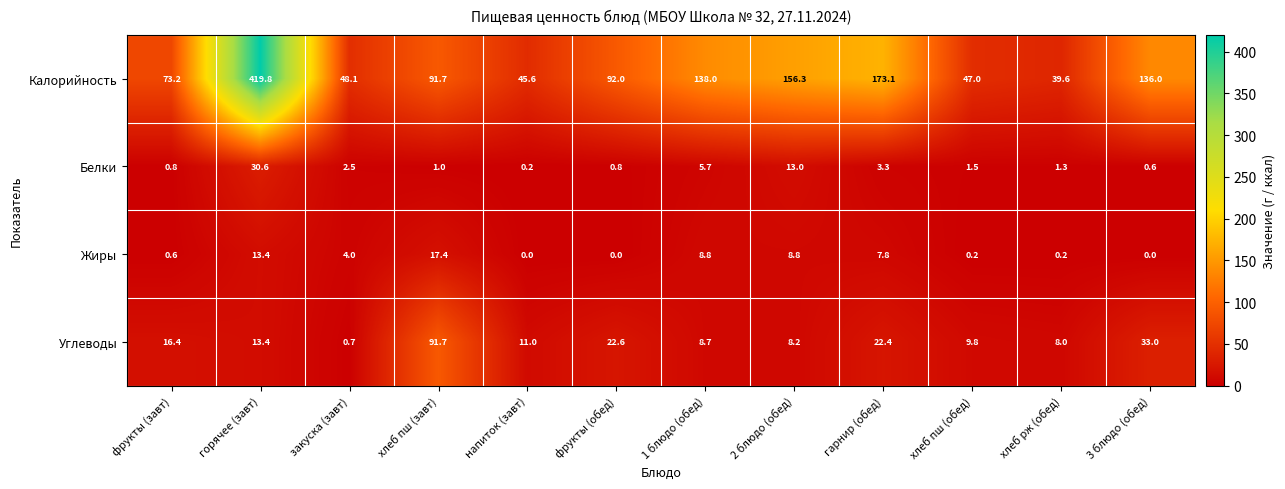

Is it true that Углеводы equals 5.5 at хлеб рж (обед)?

False